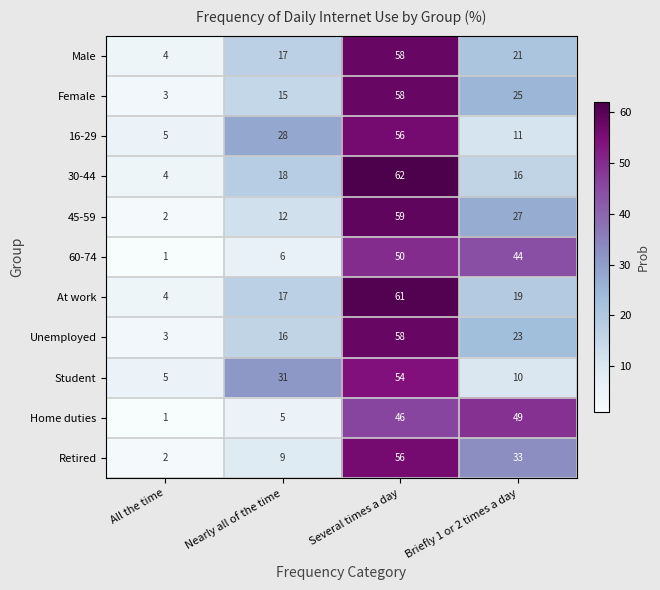

What is the spread (max minus min) of values at All the time?

4